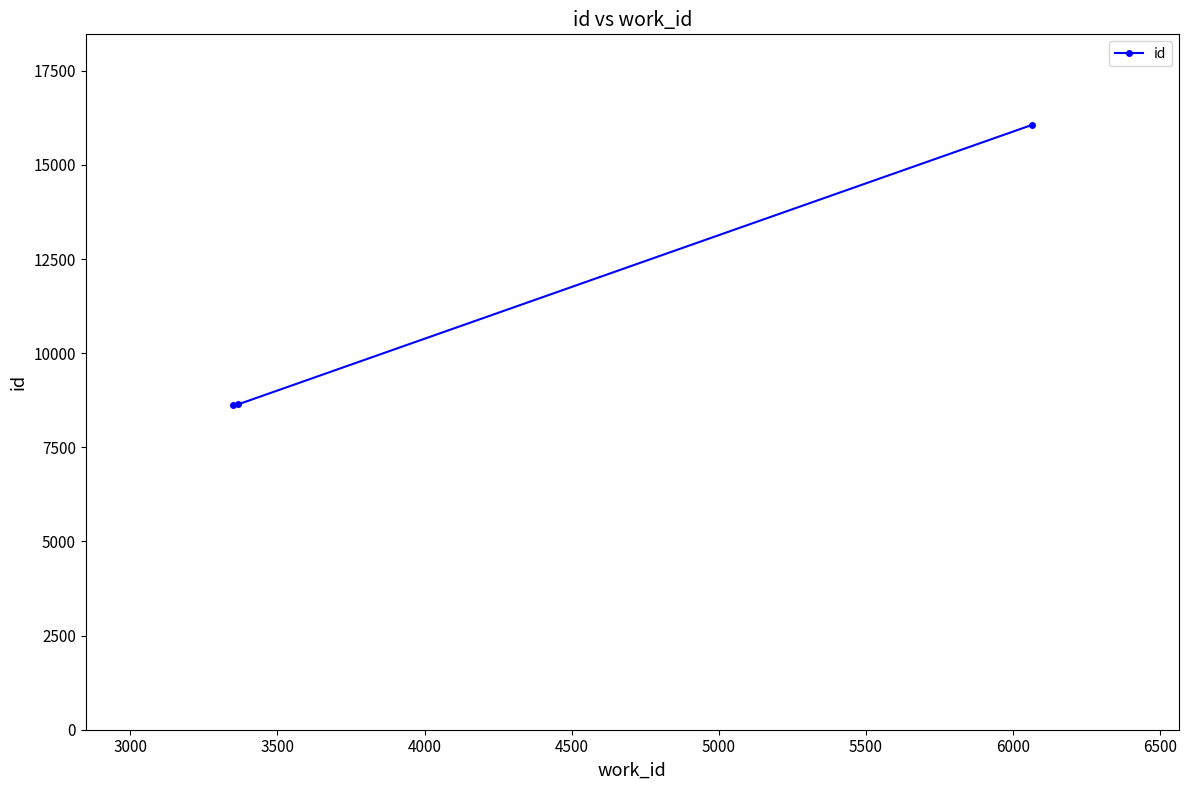

What is the value of the 2nd point from the left?

8640